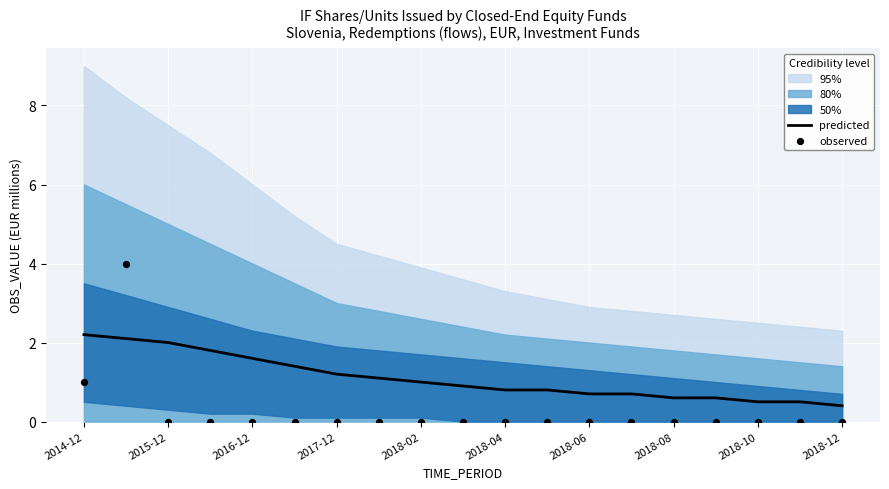

Which series has the largest total across all categories?

predicted